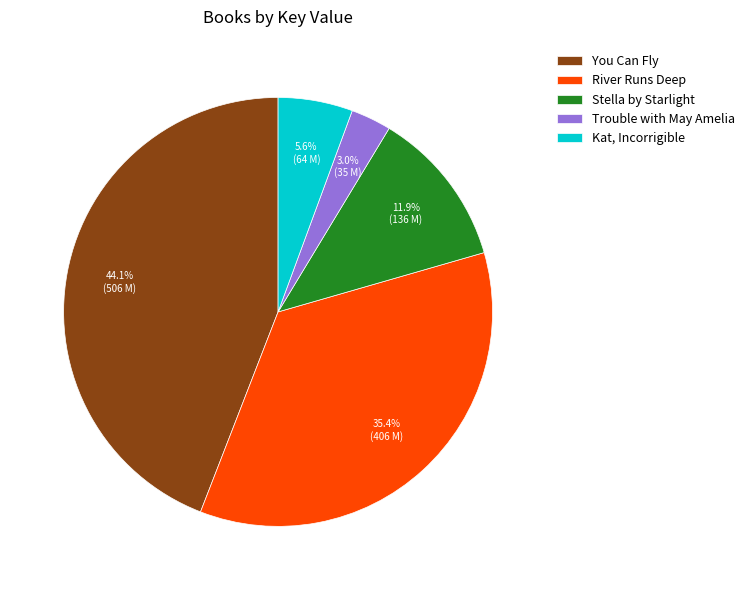

What is the largest slice in the pie chart?

You Can Fly